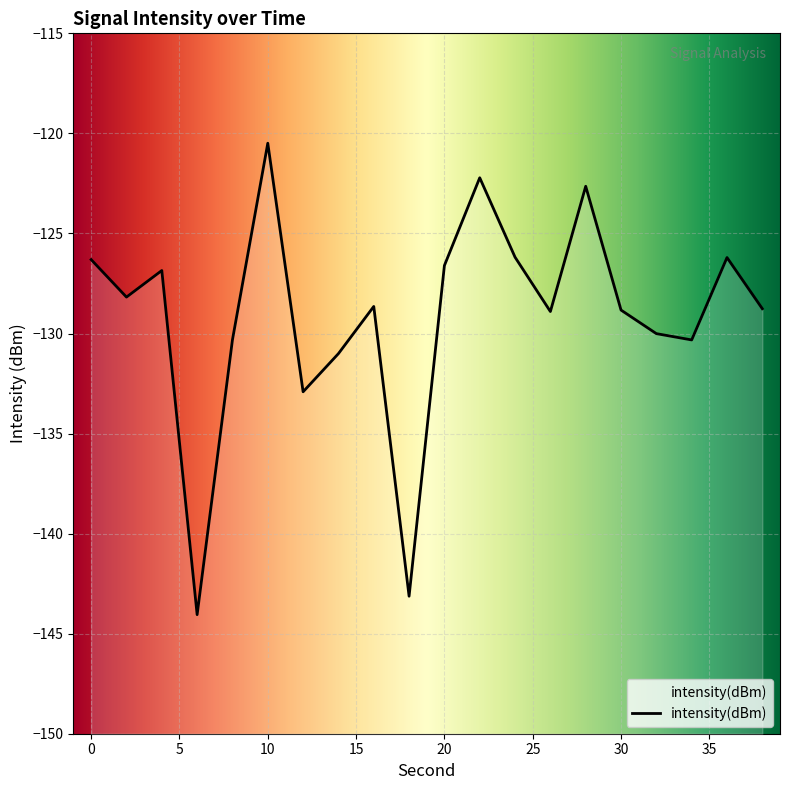

Reading left to right, transcribe all the data shown in this chart.

-126.3	-128.2	-126.9	-144.1	-130.3	-120.5	-132.9	-131.0	-128.6	-143.1	-126.6	-122.2	-126.2	-128.9	-122.6	-128.8	-130.0	-130.3	-126.2	-128.8